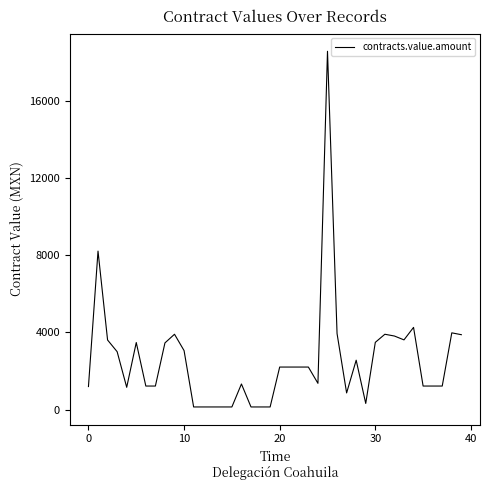

What is the greatest value displayed?

18563.6